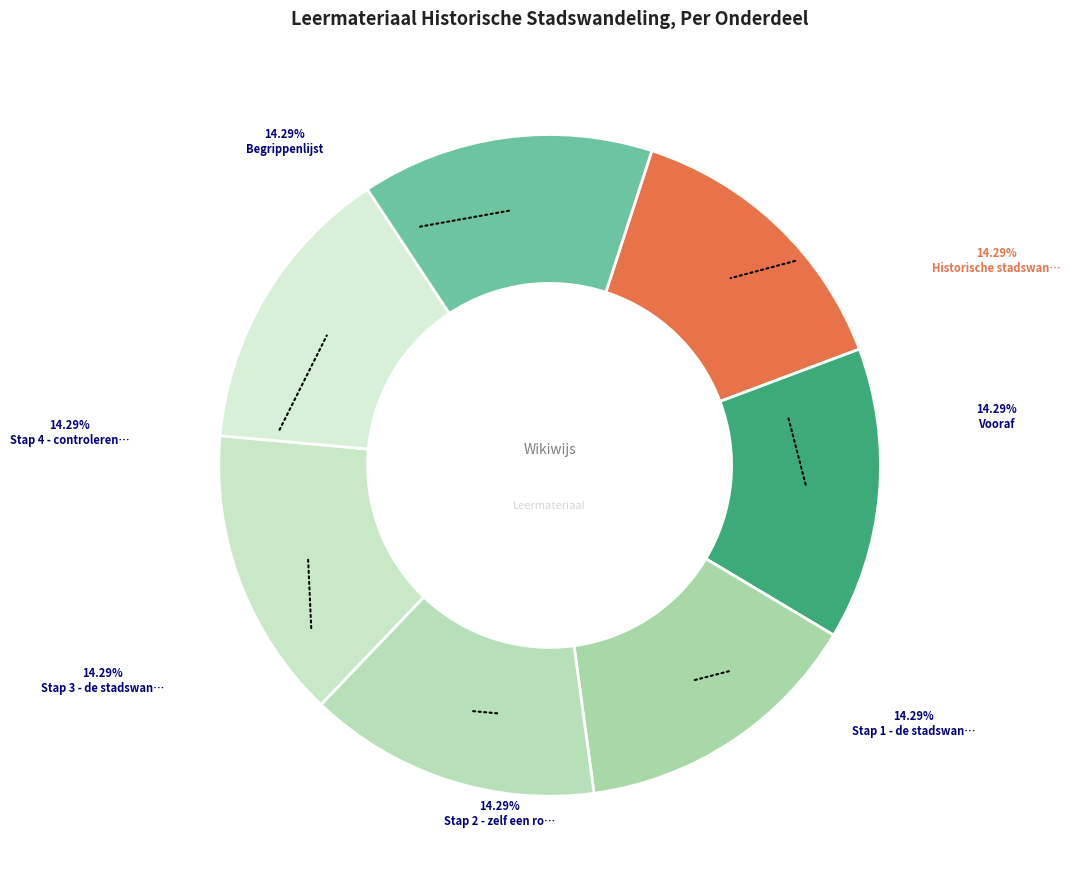

Count the number of slices in the pie.

7